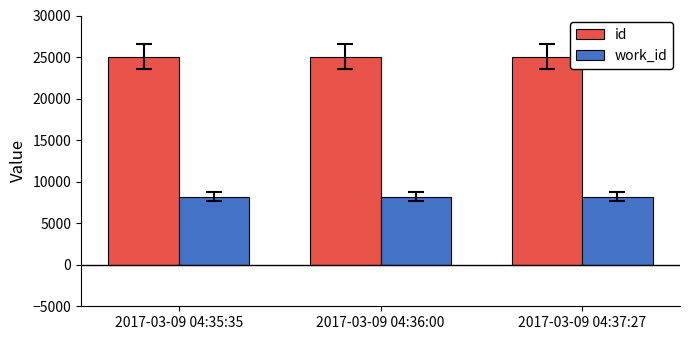

What is the smallest value displayed?

8209